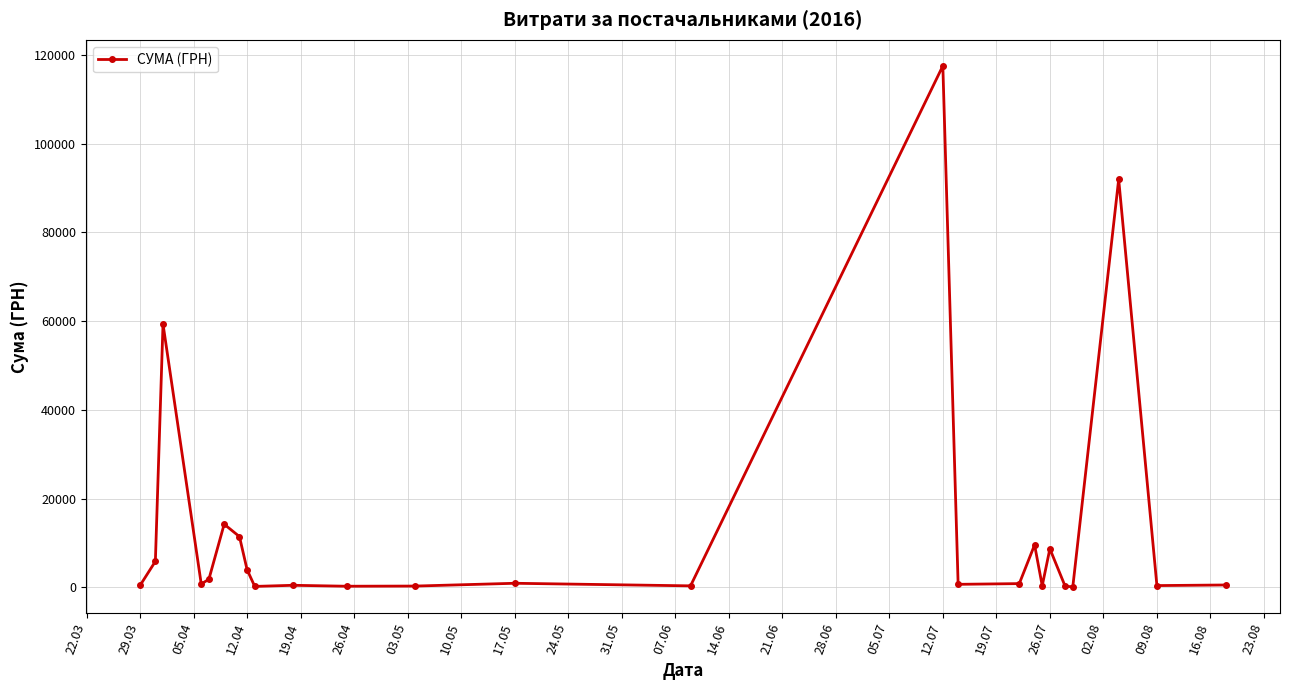

What is the greatest value displayed?

117568.8